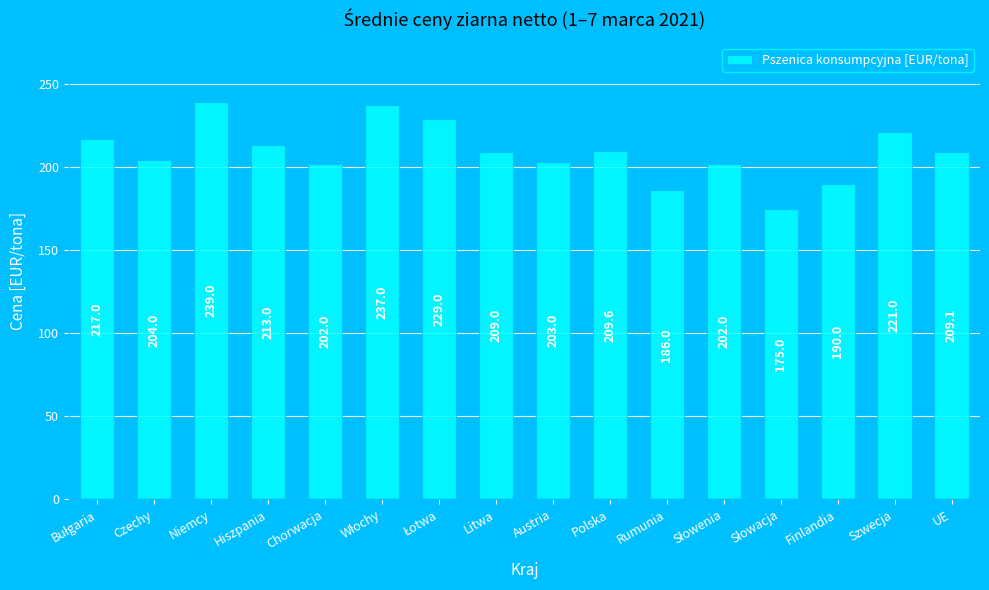

Are the bars horizontal?

No